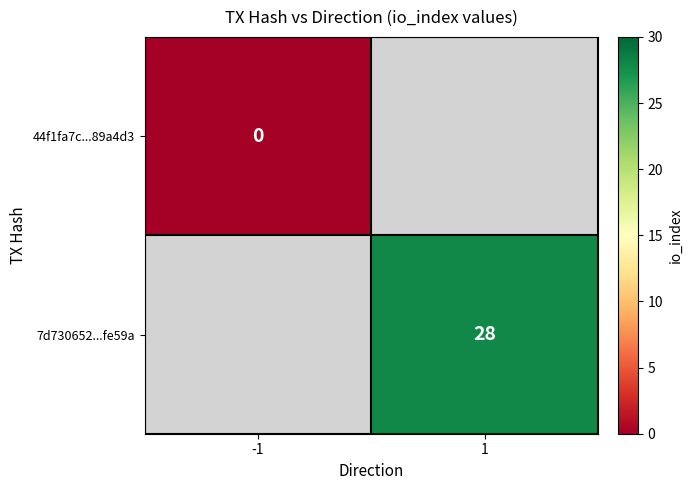

Which category has the lowest value across all series?

-1